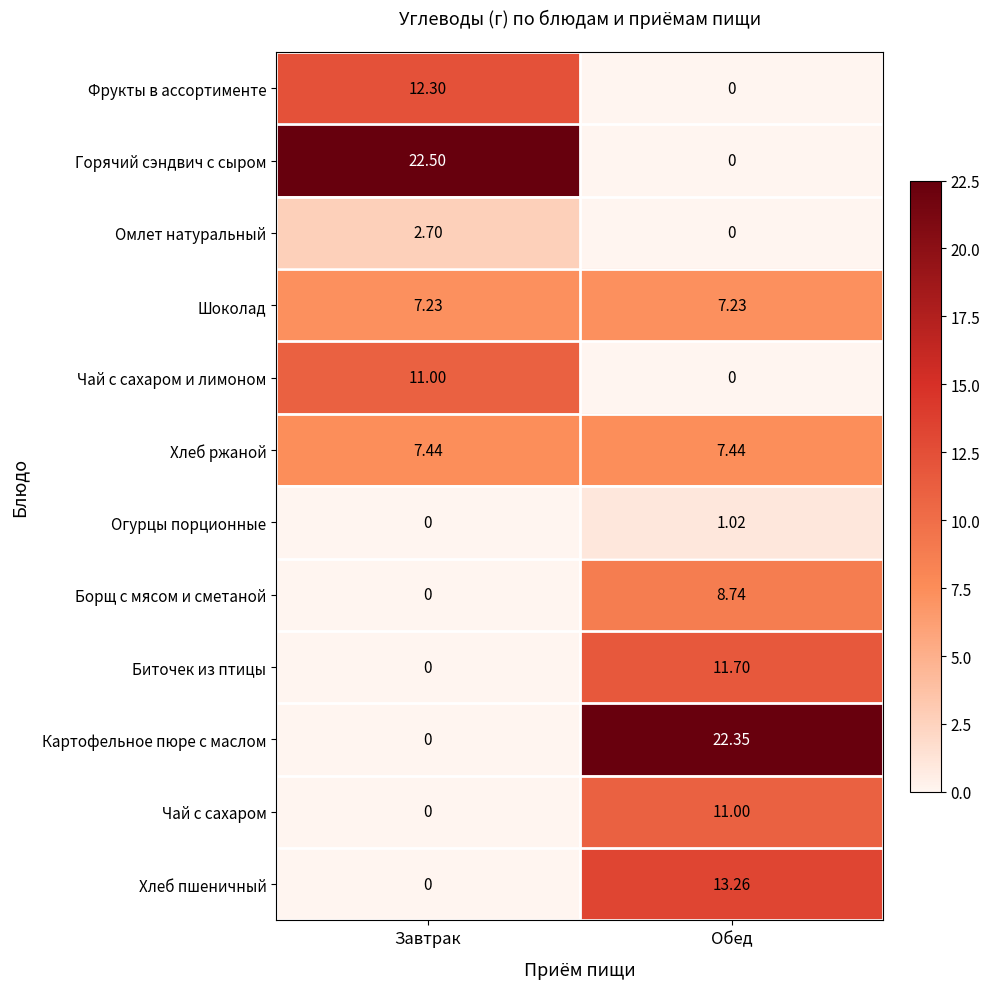

Which series changed the most between Завтрак and Обед?

Горячий сэндвич с сыром